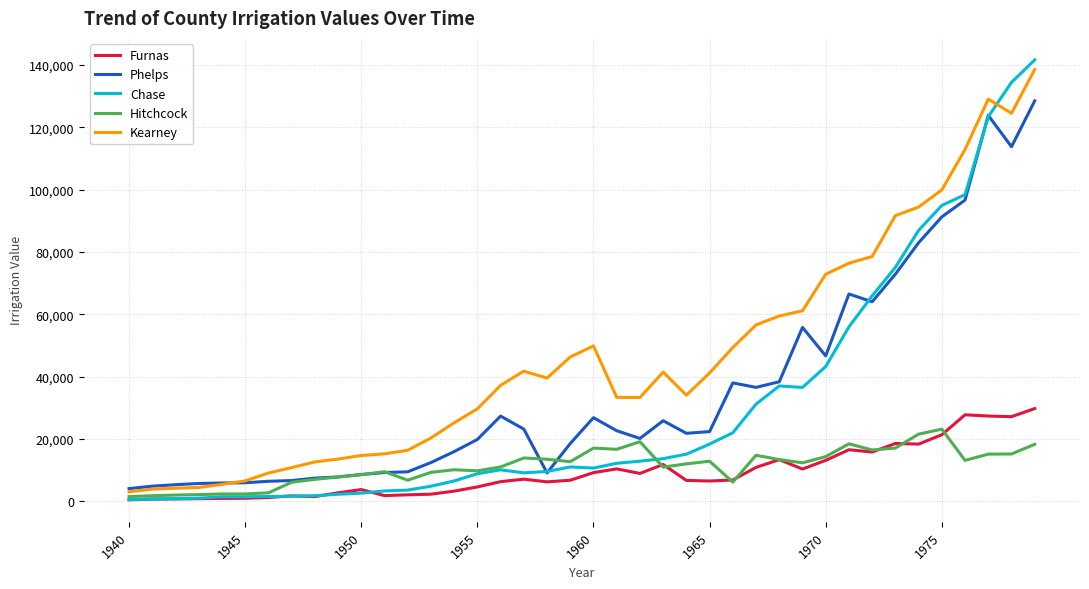

How many distinct data groups are displayed?

5